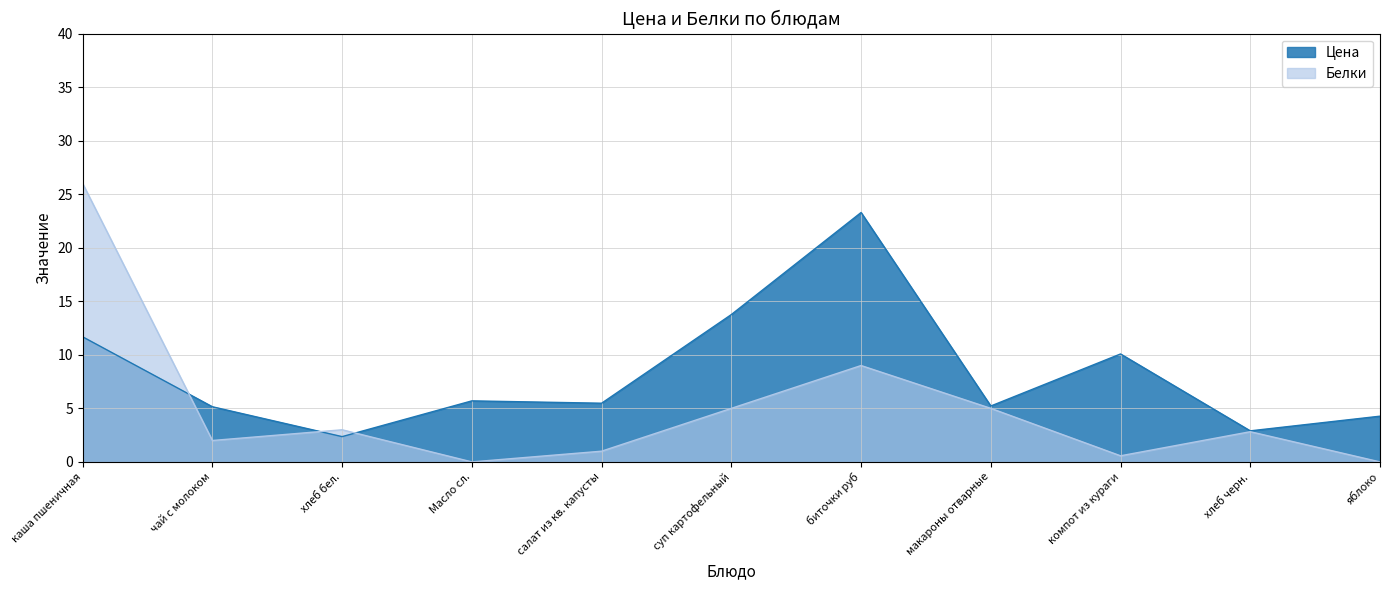

True or false: Белки has more than 1 interior local peaks.

True